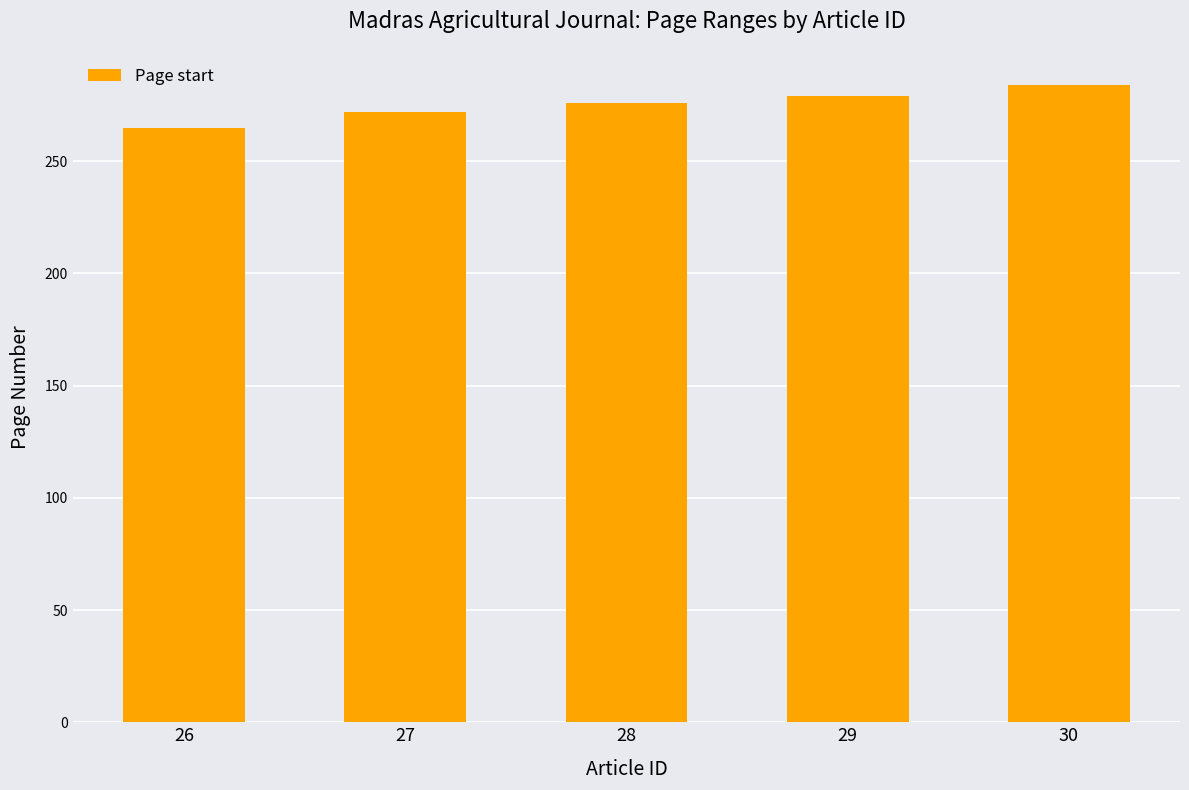

What is the sum of all values?

1376